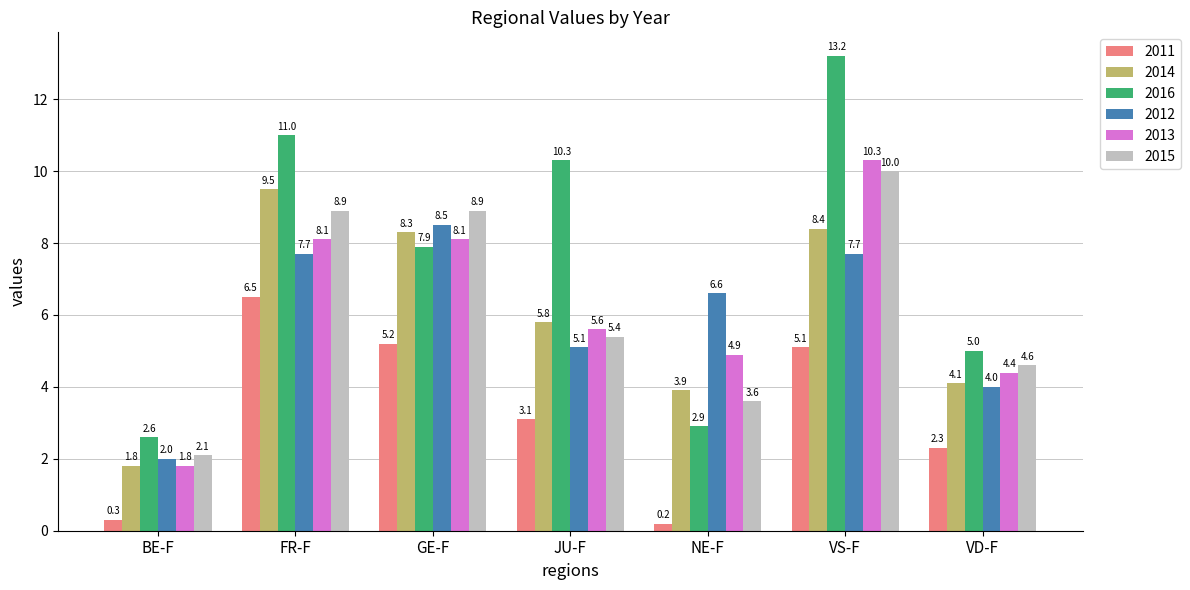

What is the approximate value of 2012 at GE-F?

8.5